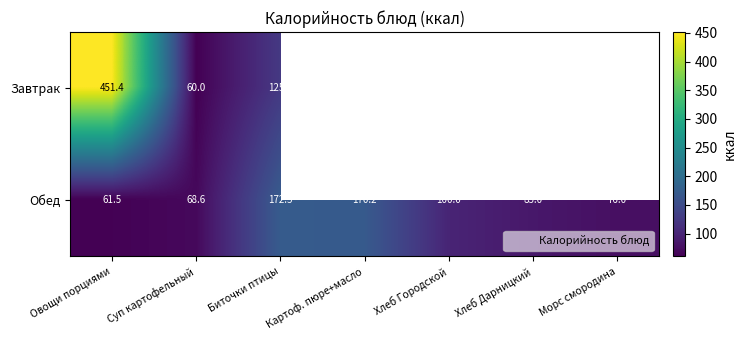

What is the difference between the highest and lowest values at Овощи порциями?

389.9